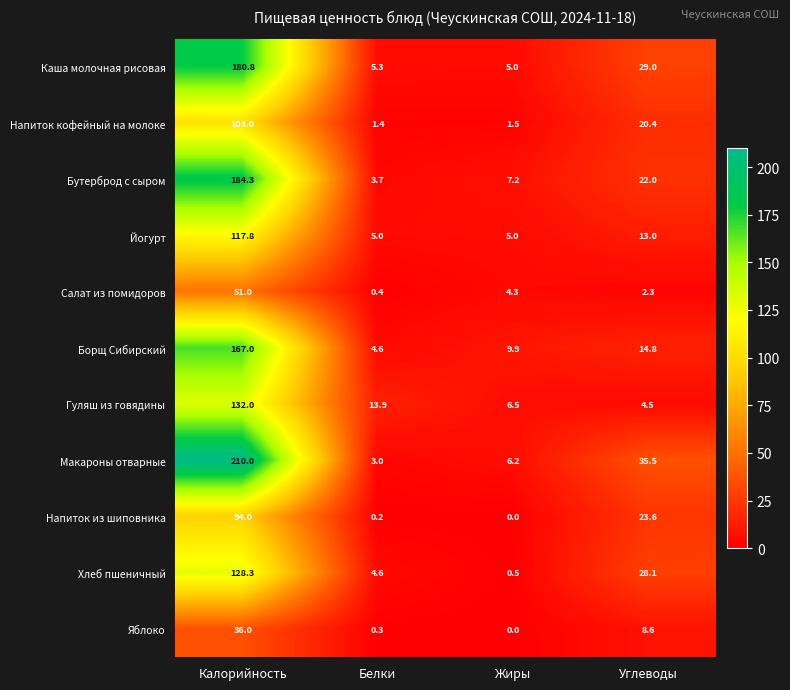

What is the difference between the Напиток из шиповника values at Белки and Углеводы?

23.4